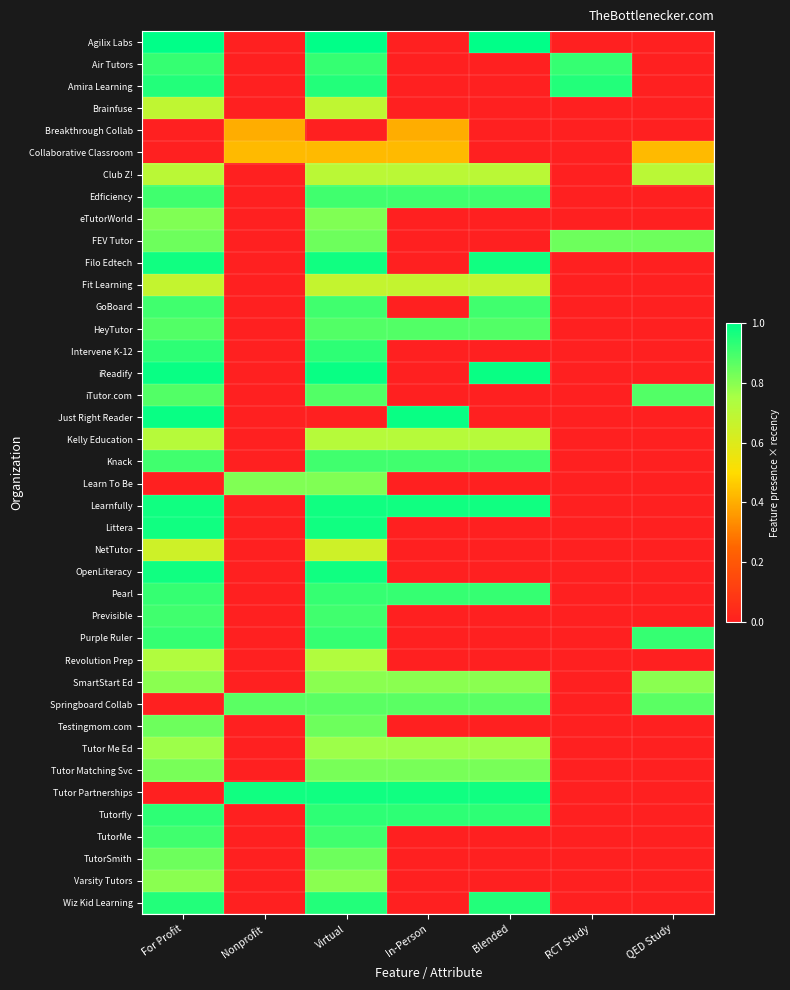

Which has a higher value, Blended or For Profit?

Blended